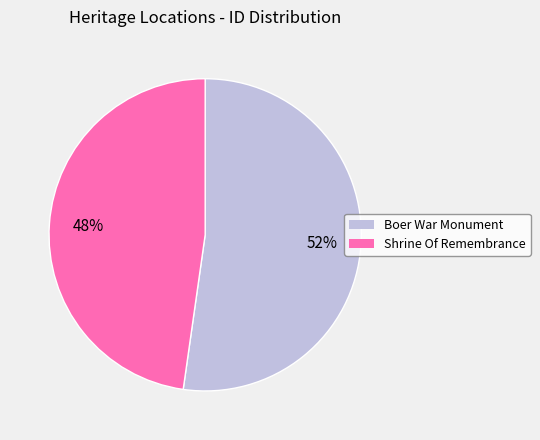

Is there a majority slice in this chart?

Yes